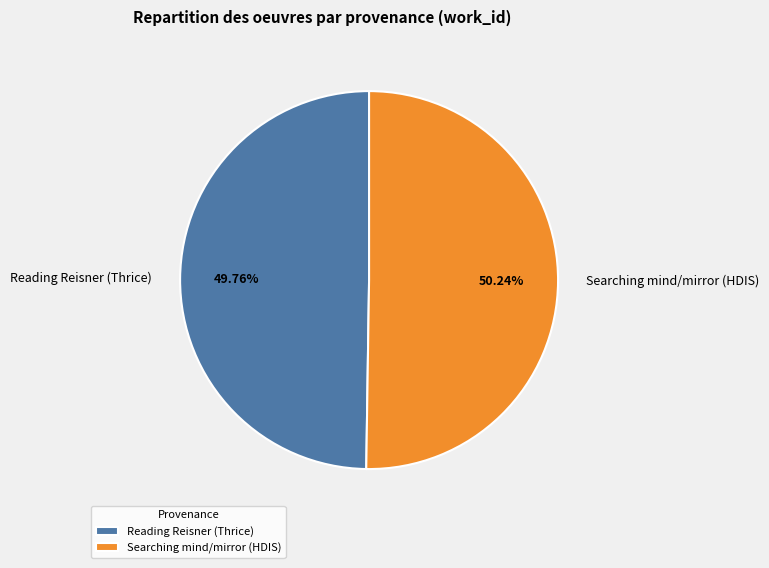

Approximately how many times larger is the value at Reading Reisner (Thrice) compared to Searching mind/mirror (HDIS)?

1.0